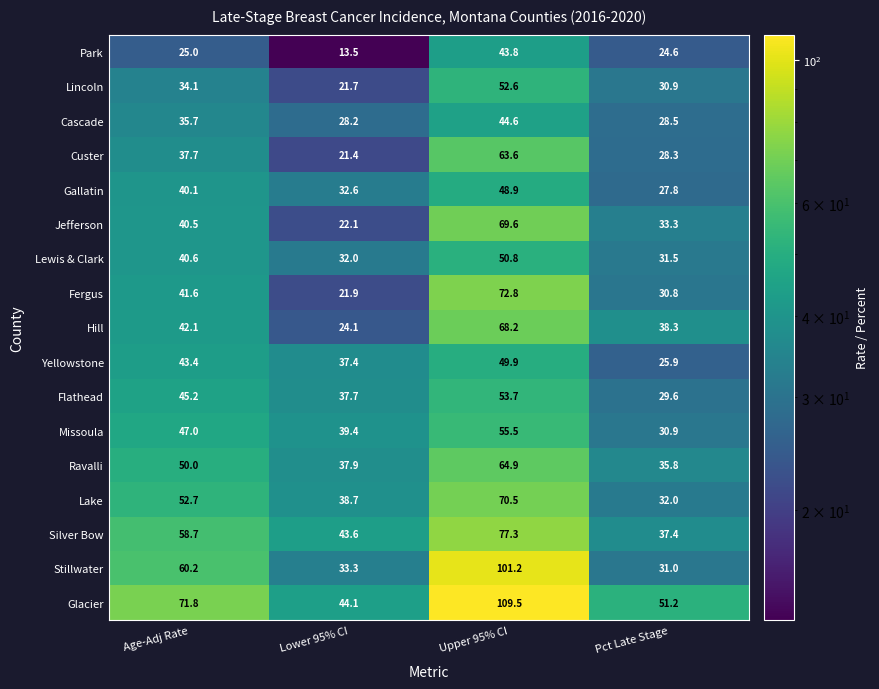

Which series has the largest total across all categories?

Glacier